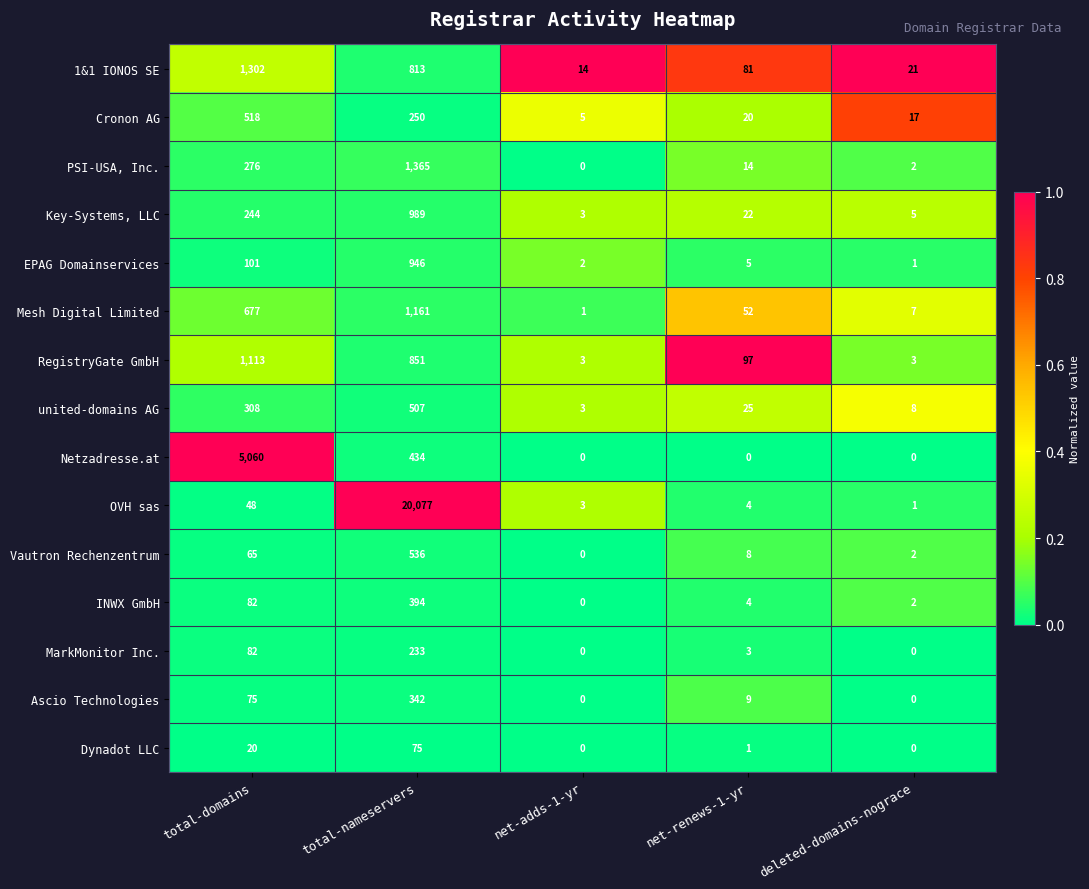

Read the RegistryGate GmbH value at deleted-domains-nograce.

3